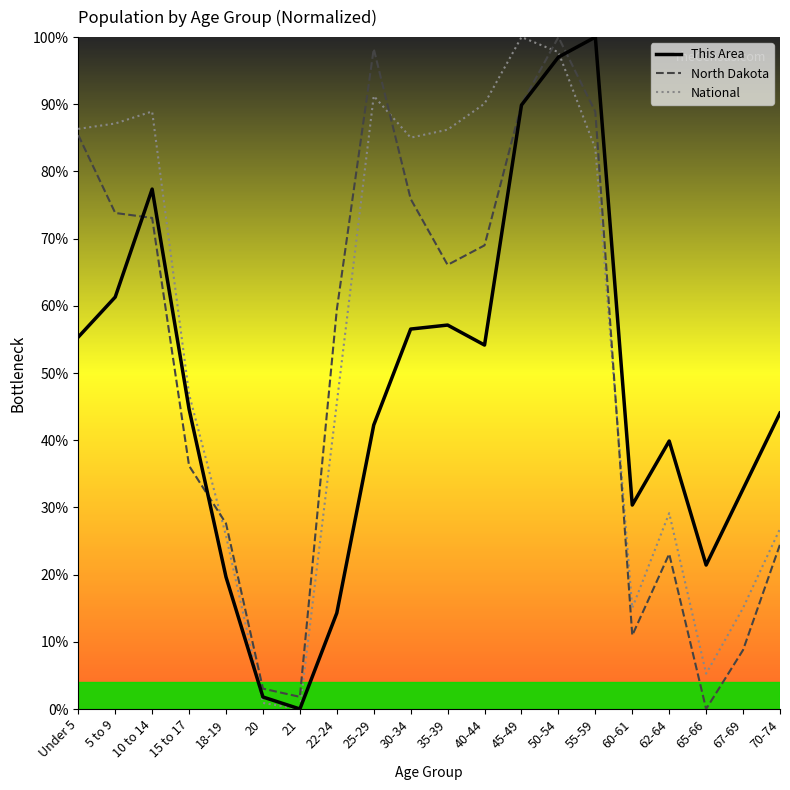

Does the chart have visible grid lines?

No